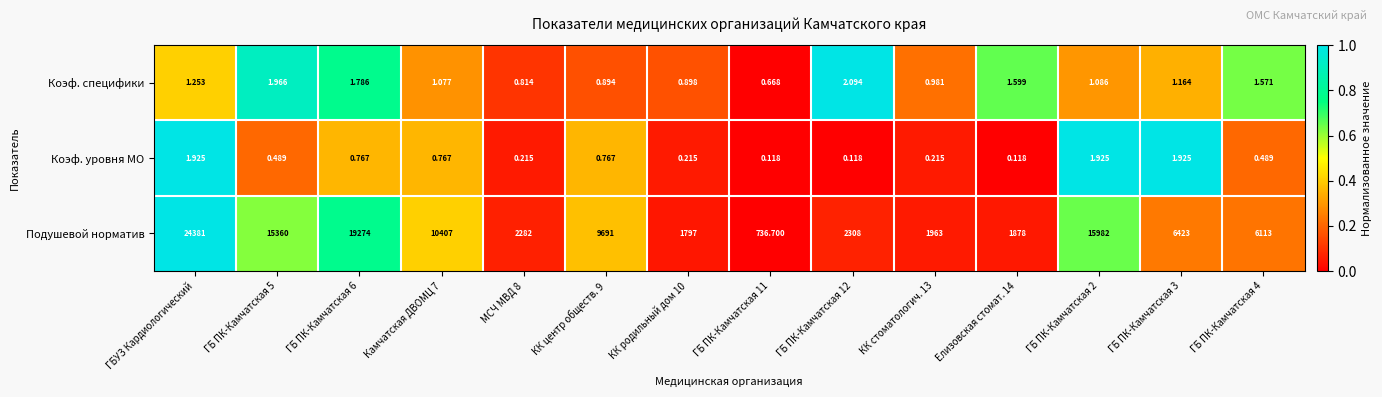

List the series in order of their peak value, lowest first.

Коэф. уровня МО, Коэф. специфики, Подушевой норматив